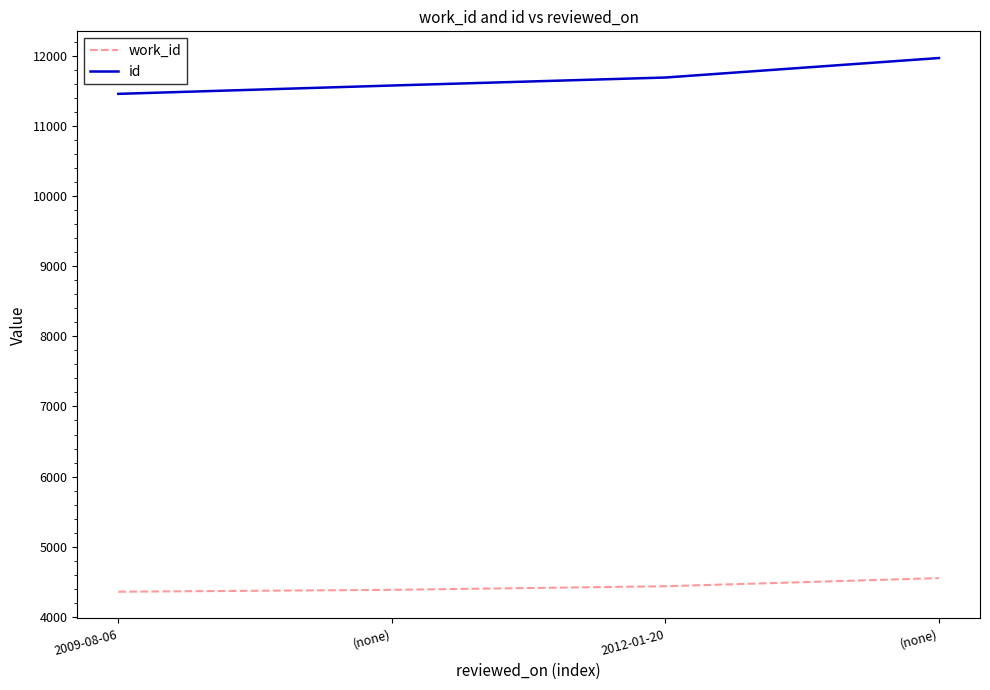

How many categories are shown in the chart?

4